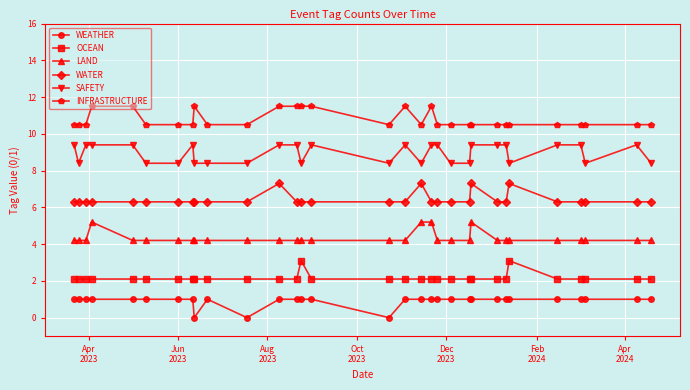

True or false: WEATHER and OCEAN intersect in this chart.

False